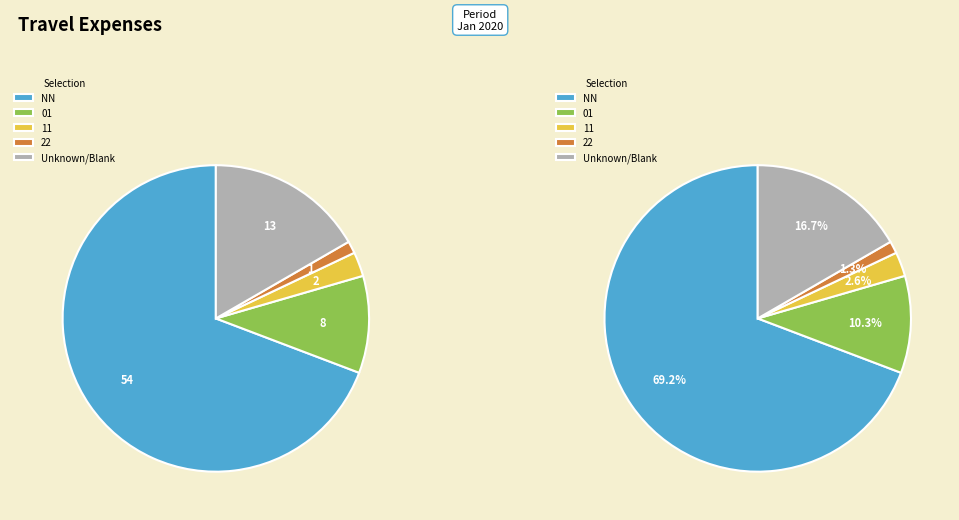

Which category has the biggest portion of the pie?

NN